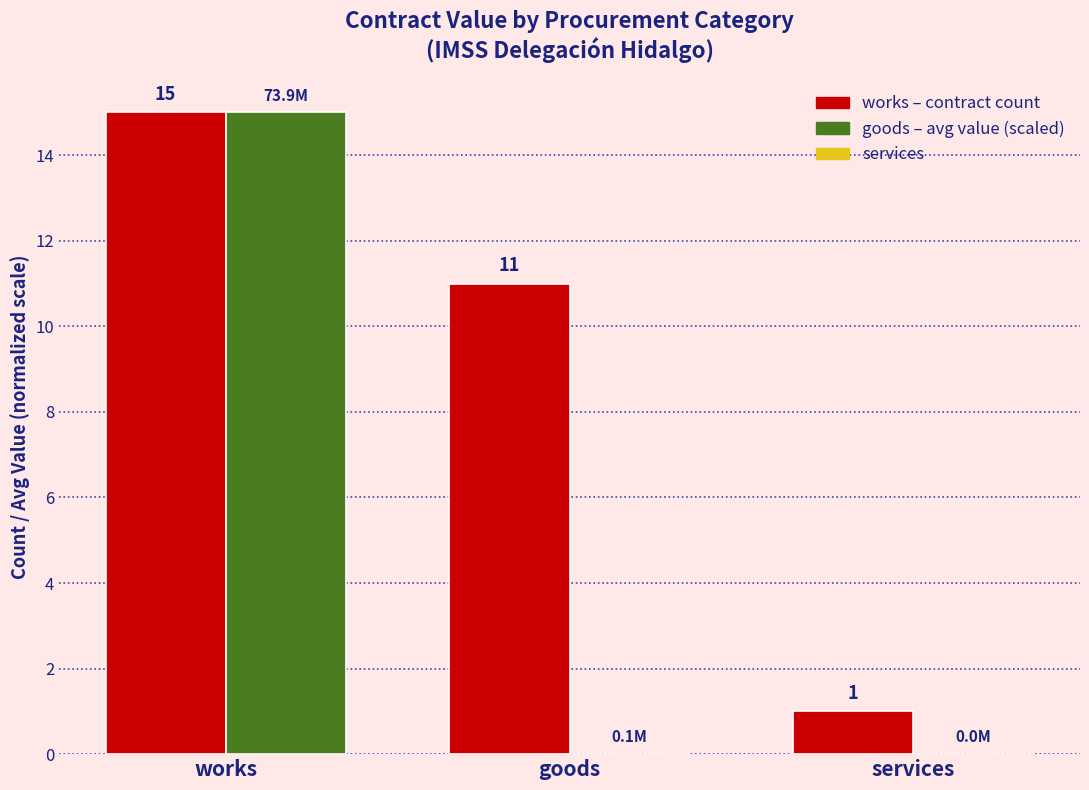

What is the maximum value shown in the chart?

15.0